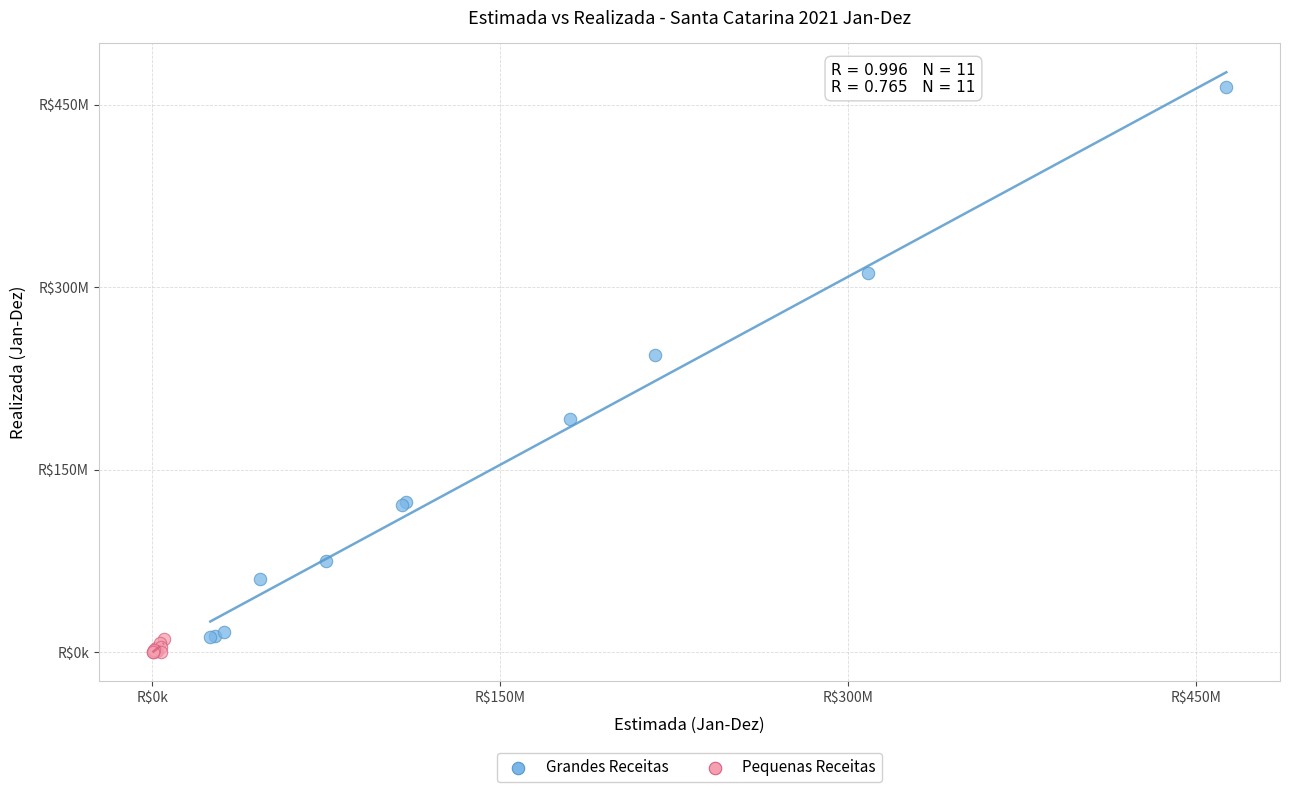

Which series reaches the maximum Y coordinate?

Grandes Receitas